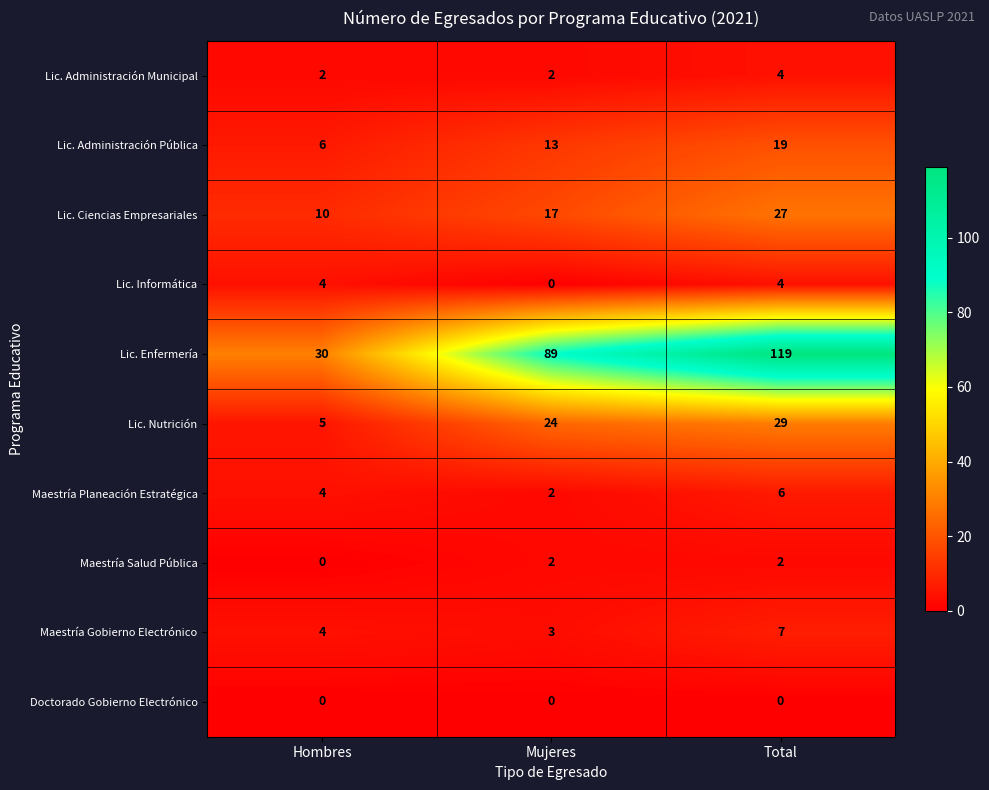

What is the lowest value of the Maestría Gobierno Electrónico series?

3